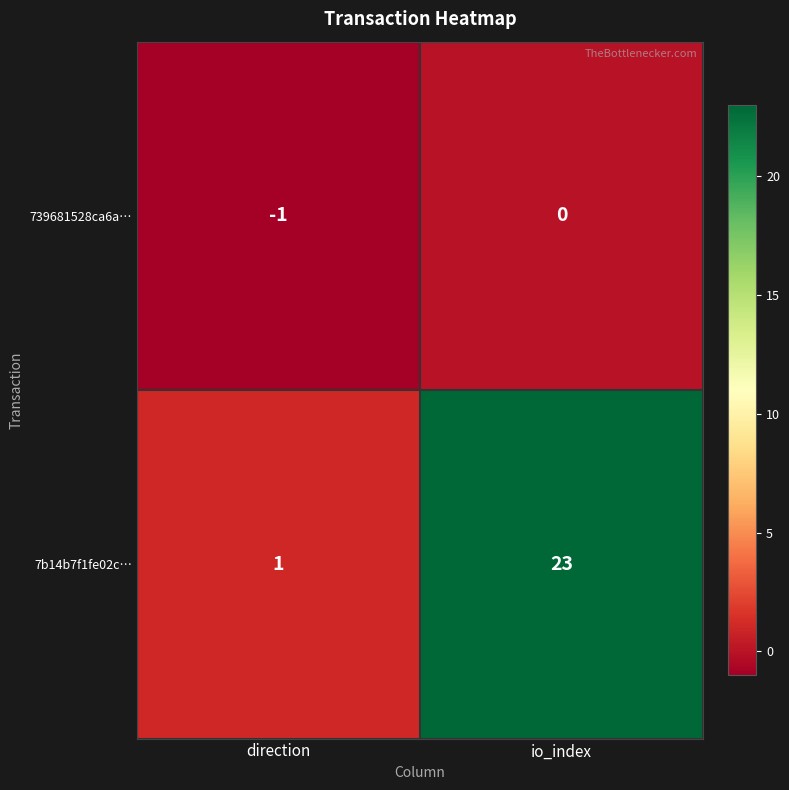

At how many categories does at least one series exceed 11?

1